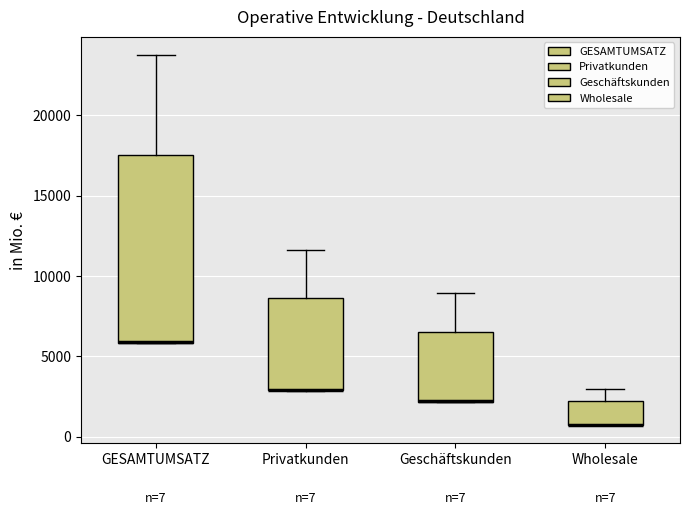

Which box is the tallest, from its lower edge to its upper edge?

GESAMTUMSATZ